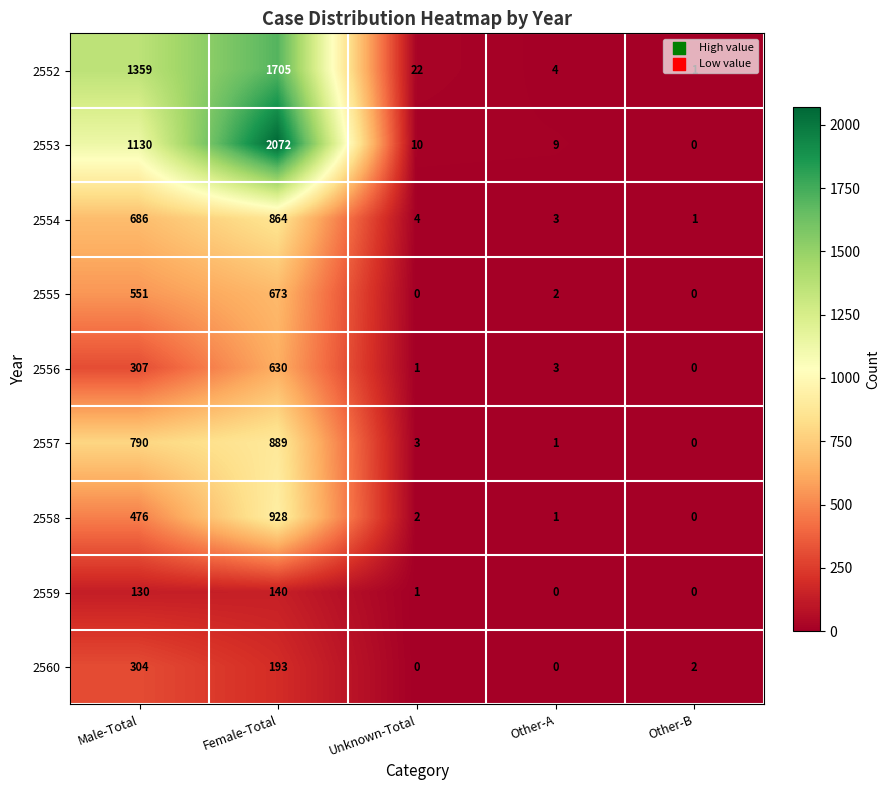

Between Unknown-Total and Other-B, which series saw the biggest shift?

2552